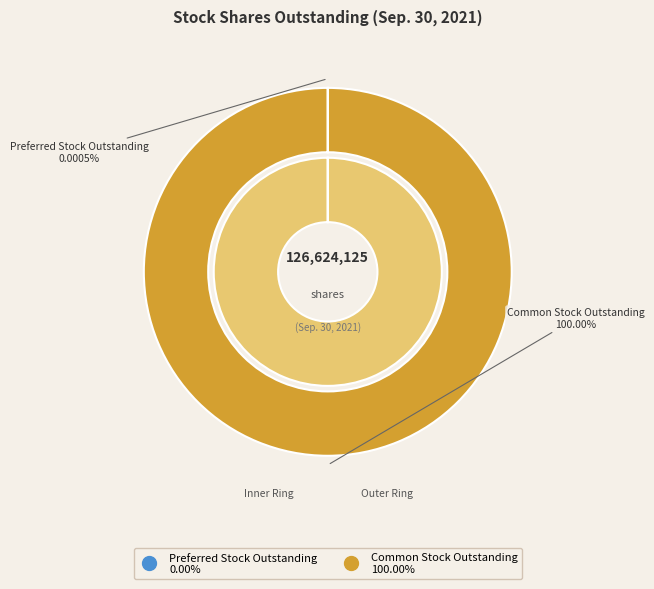

Is it true that Common stock, outstanding (in shares) is 100% of the pie?

True